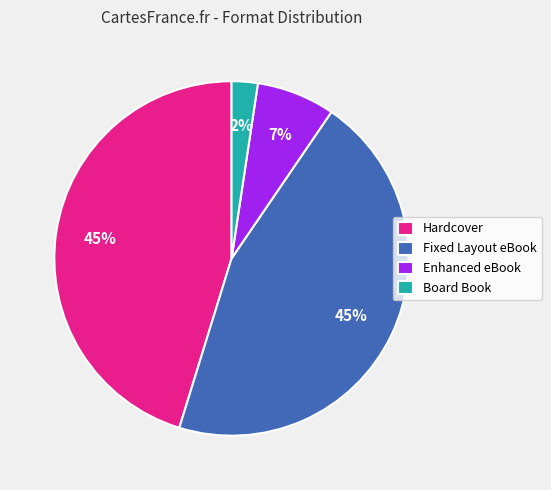

To the nearest percent, what is the average slice percentage?

25%